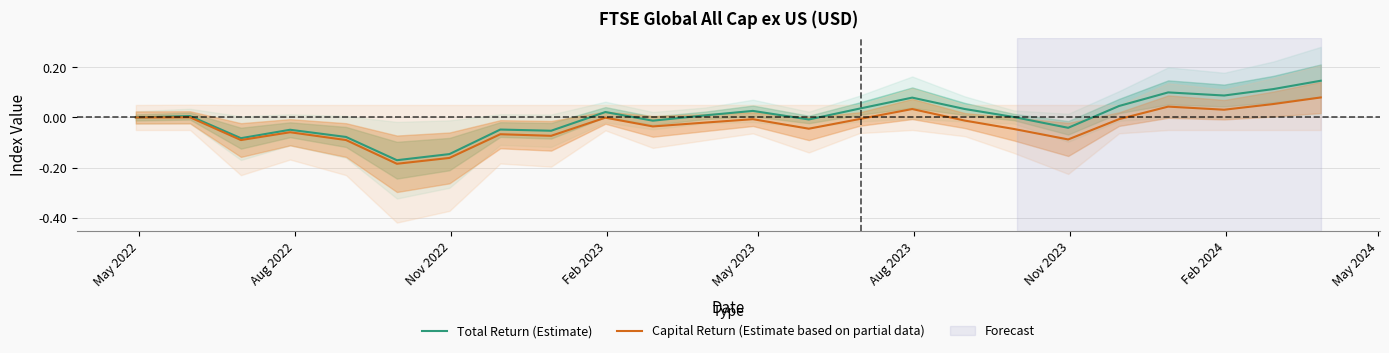

In Total Return (Estimate), how many points are lower than both neighbors (excluding endpoints)?

7